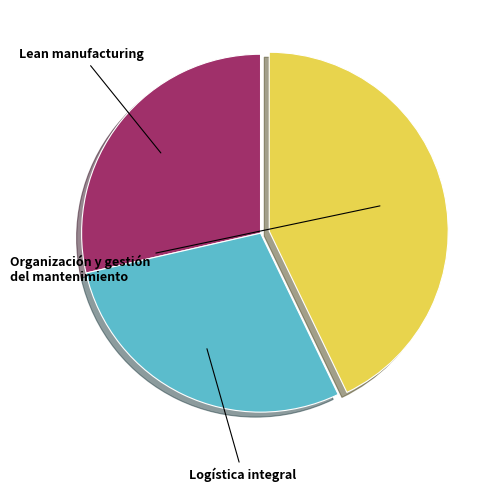

Is there a majority slice in this chart?

No